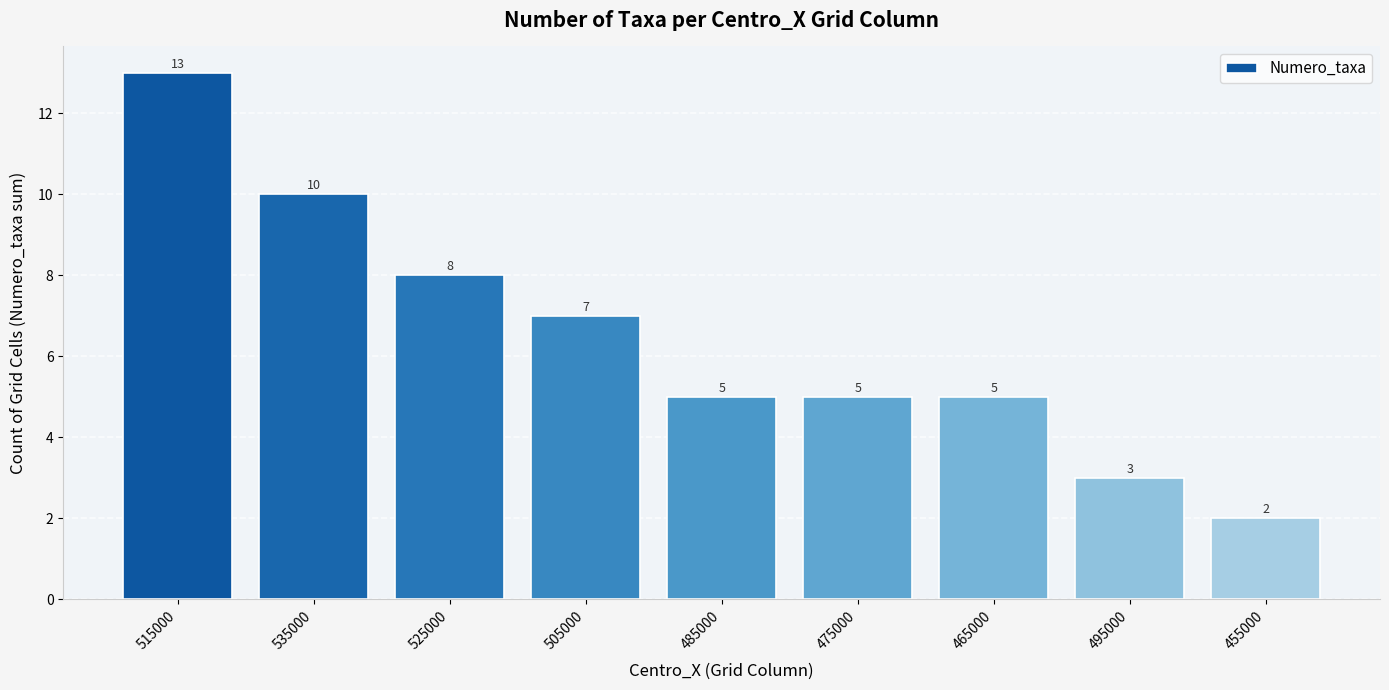

What is the label of the 4th bar from the right?

475000